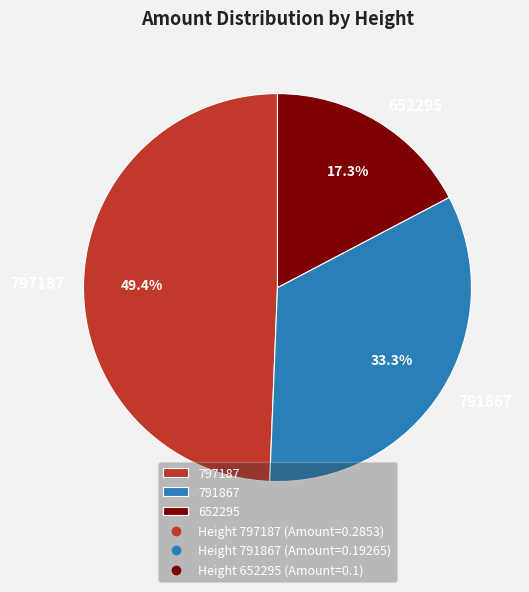

Rank the categories by value from lowest to highest.

652295, 791867, 797187